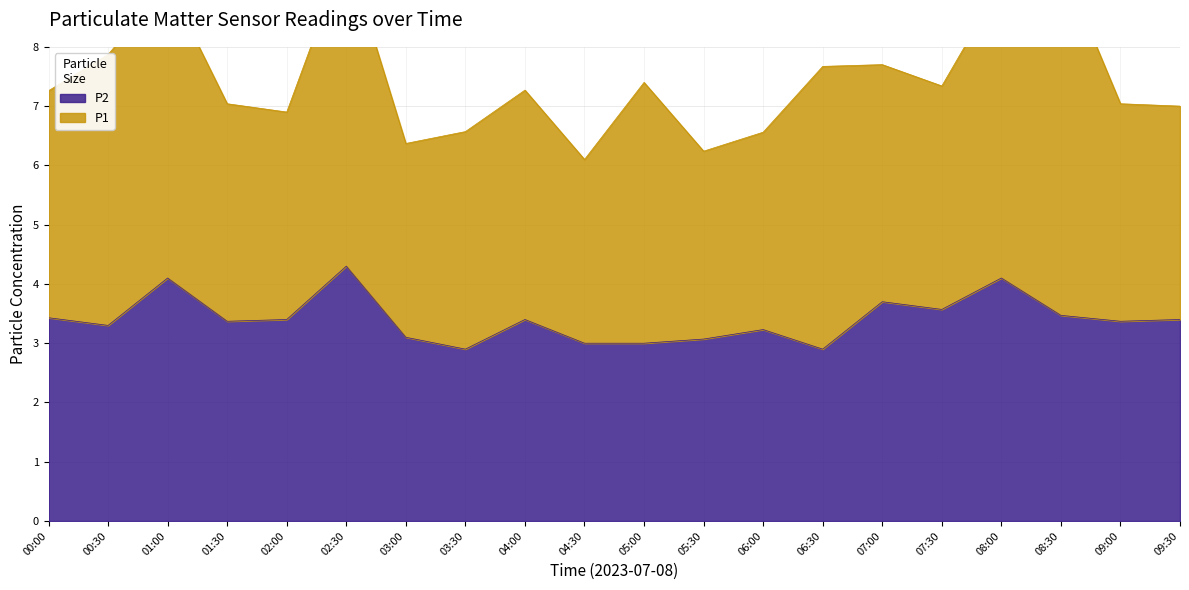

The chart shows a value of 2.0 at 04:30. True or false?

False